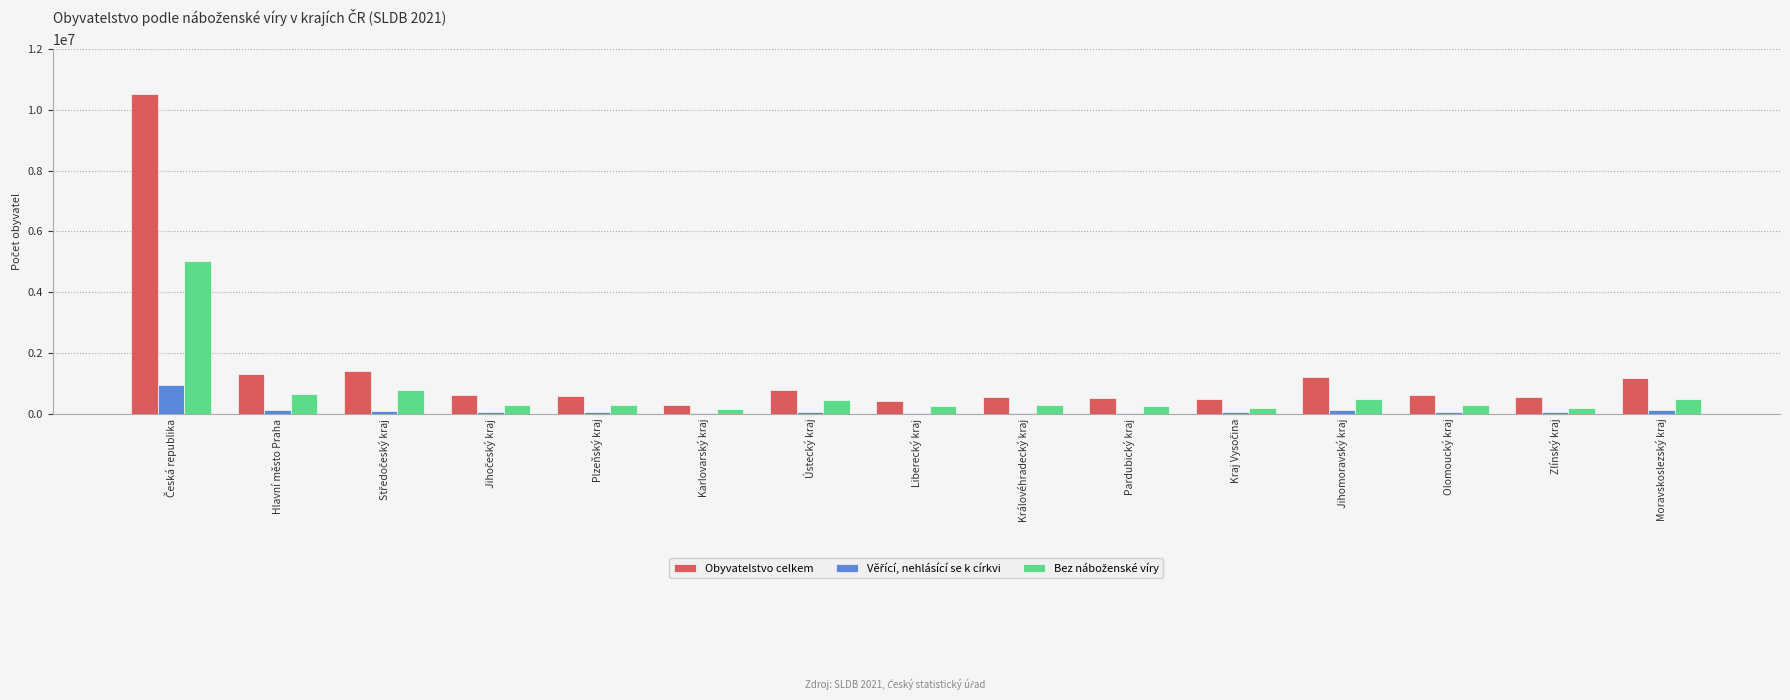

What is the maximum value shown in the chart?

10524167